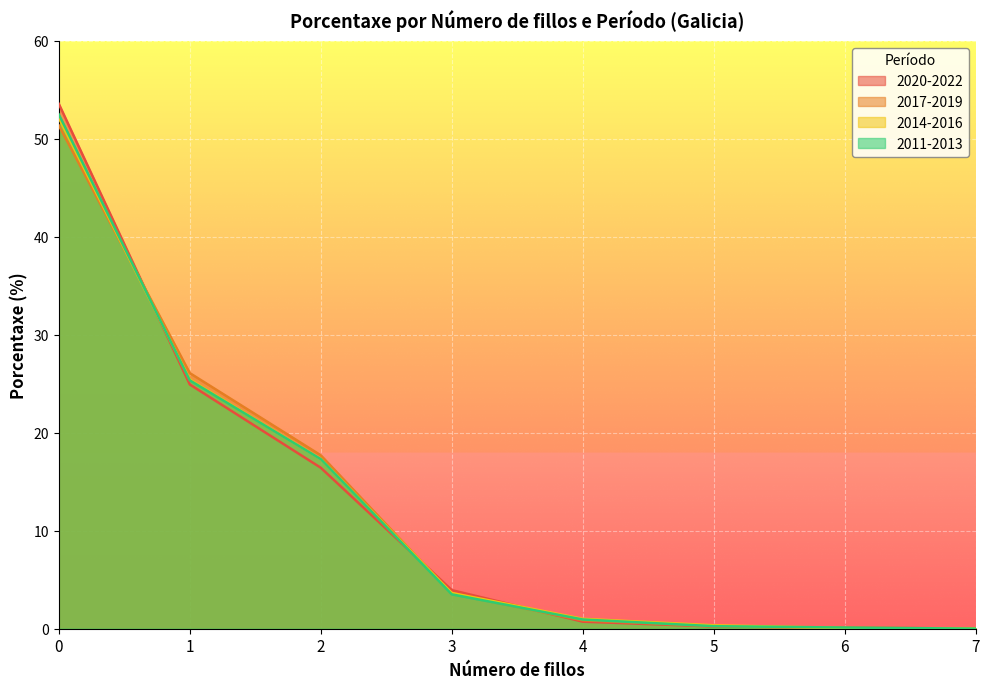

Rank the series by their maximum value, from highest to lowest.

2020-2022, 2011-2013, 2014-2016, 2017-2019